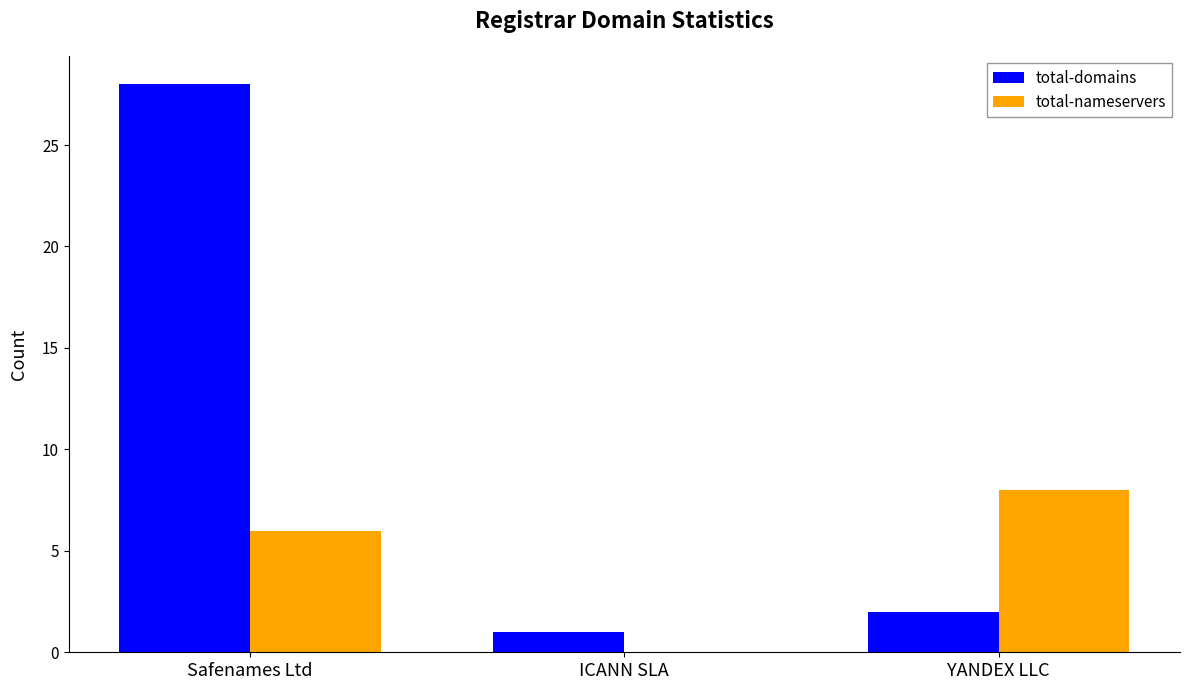

What is the sum of the total-nameservers values at ICANN SLA and Safenames Ltd?

6